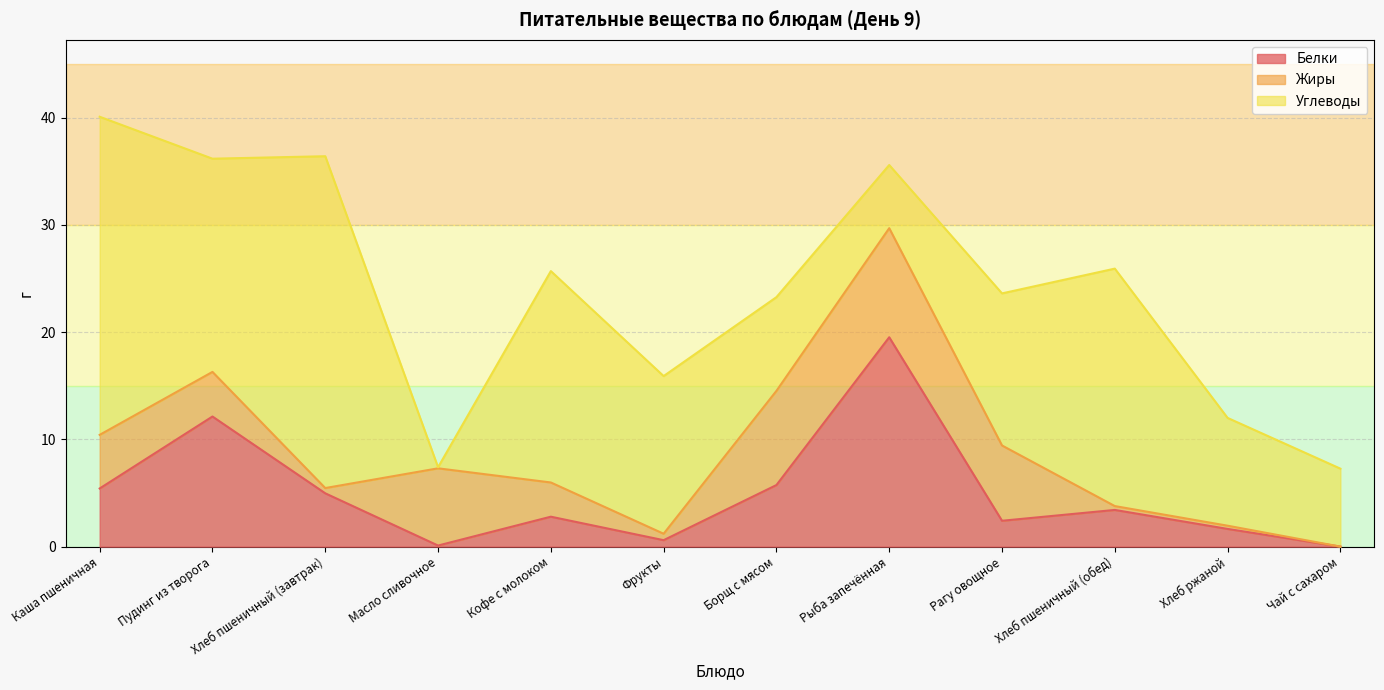

What is the label of the 5th point from the left?

Кофе с молоком